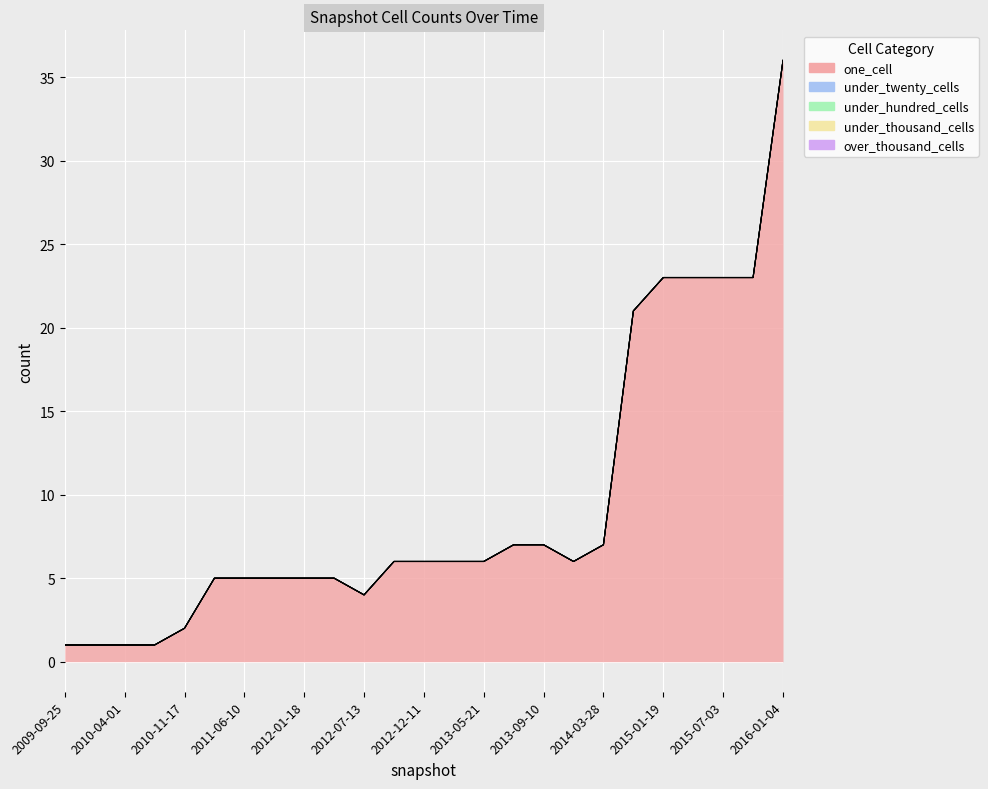

How many categories are shown in the chart?

25